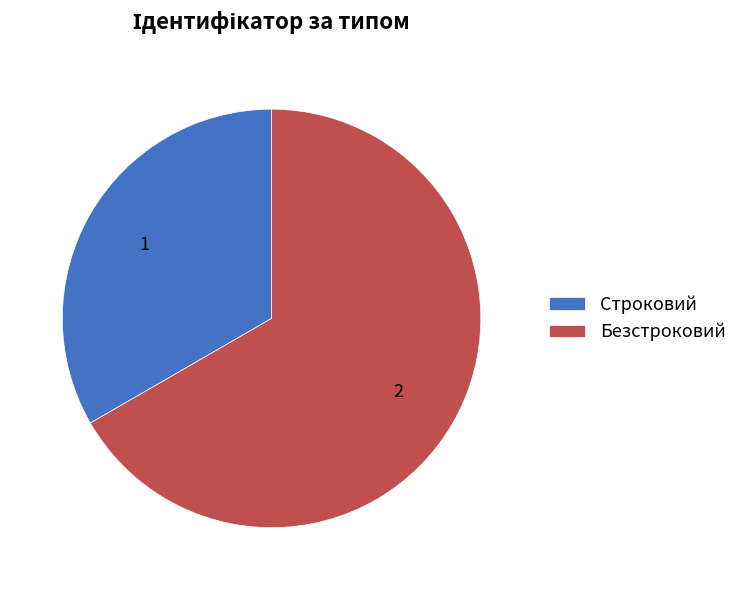

Do Строковий and Безстроковий together represent more than half of the pie?

Yes